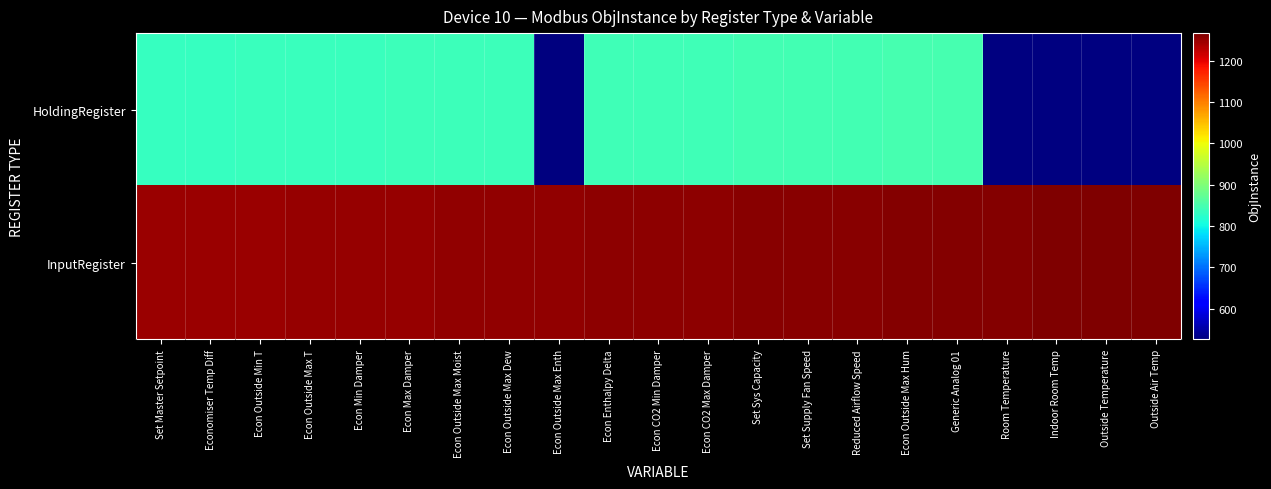

What is the difference between the highest and lowest values at Econ CO2 Max Damper?

414.0